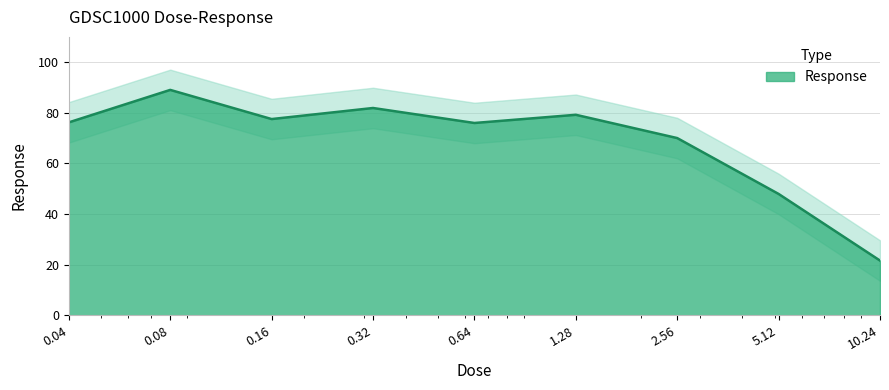

What is the sum of the values at 5.12 and 0.04?

124.2